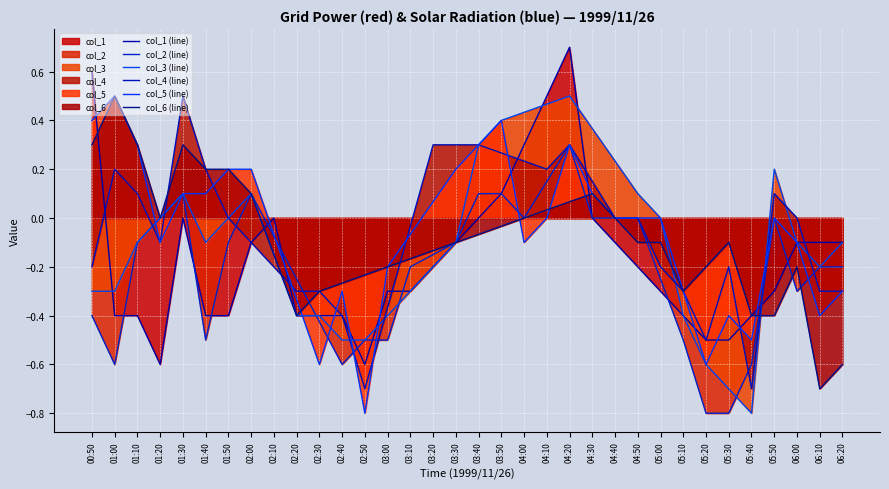

True or false: col_3 (line) and col_4 (line) intersect in this chart.

True